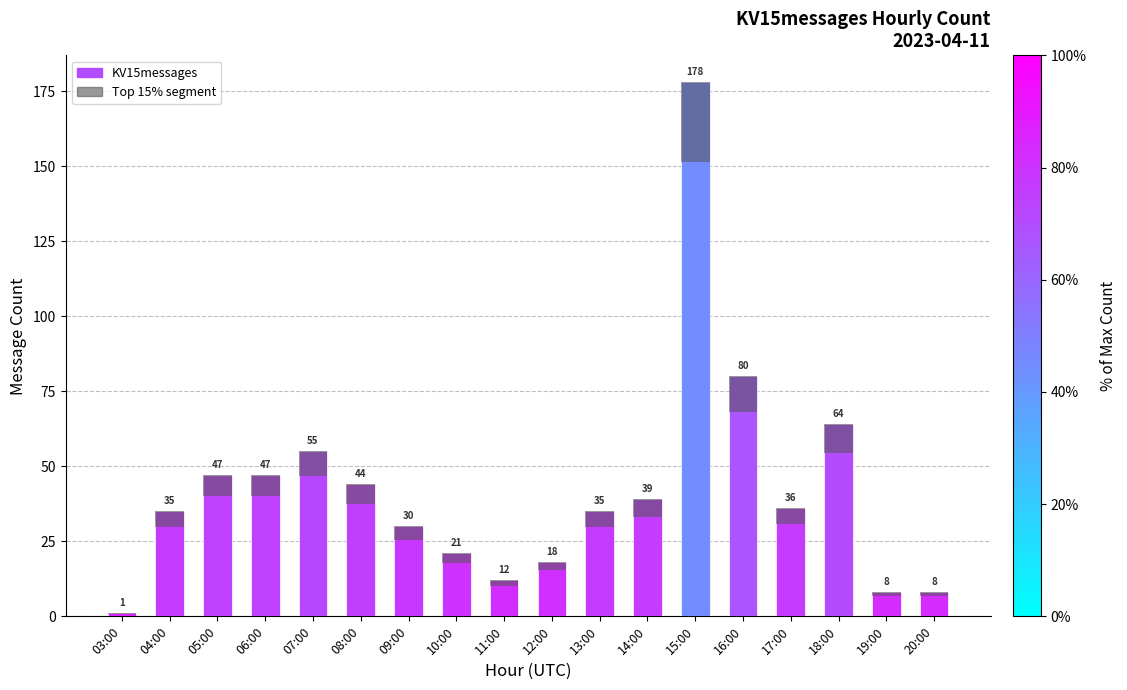

What position from the right is 06:00?

15